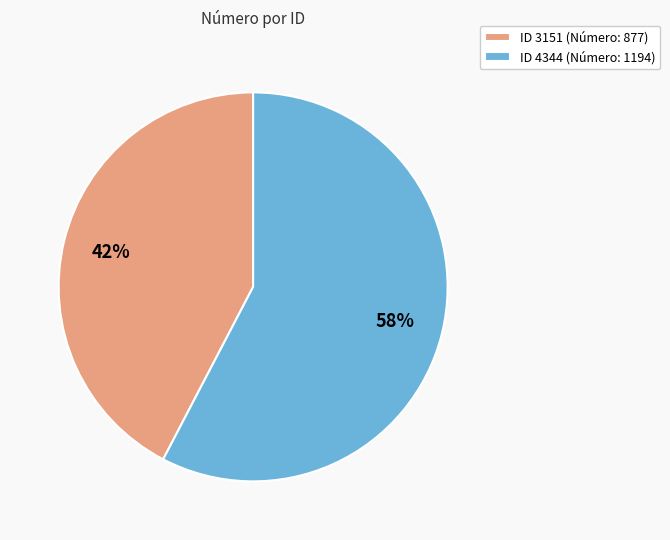

What is the largest slice in the pie chart?

ID 4344 (Número: 1194)